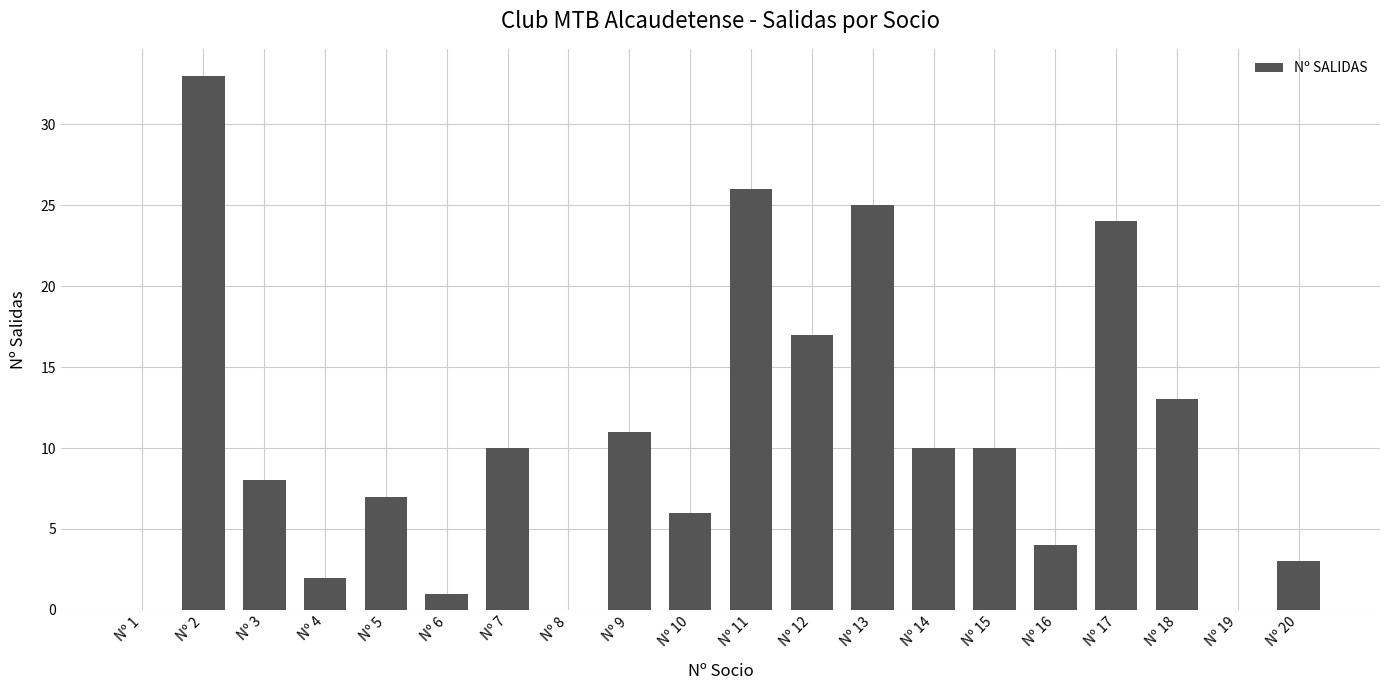

Between Nº 4 and Nº 19, which is larger?

Nº 4